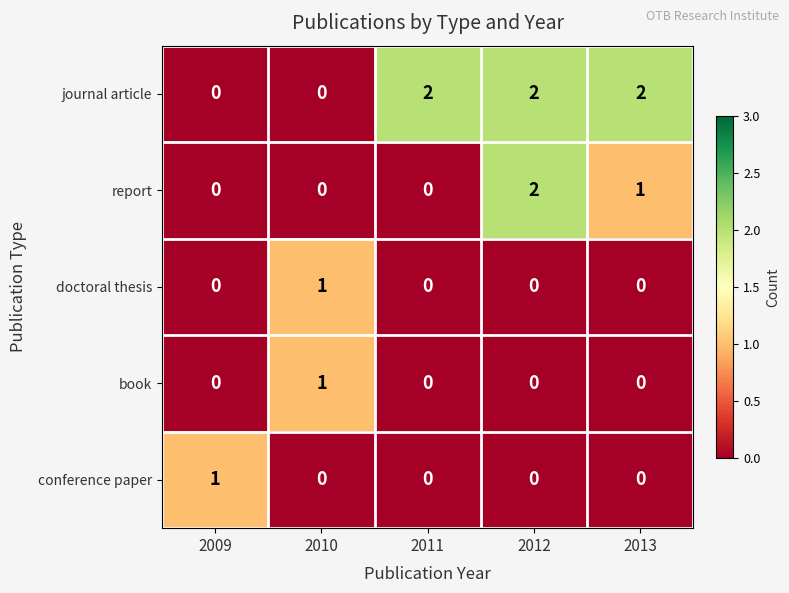

Which series changed the most between 2010 and 2011?

journal article